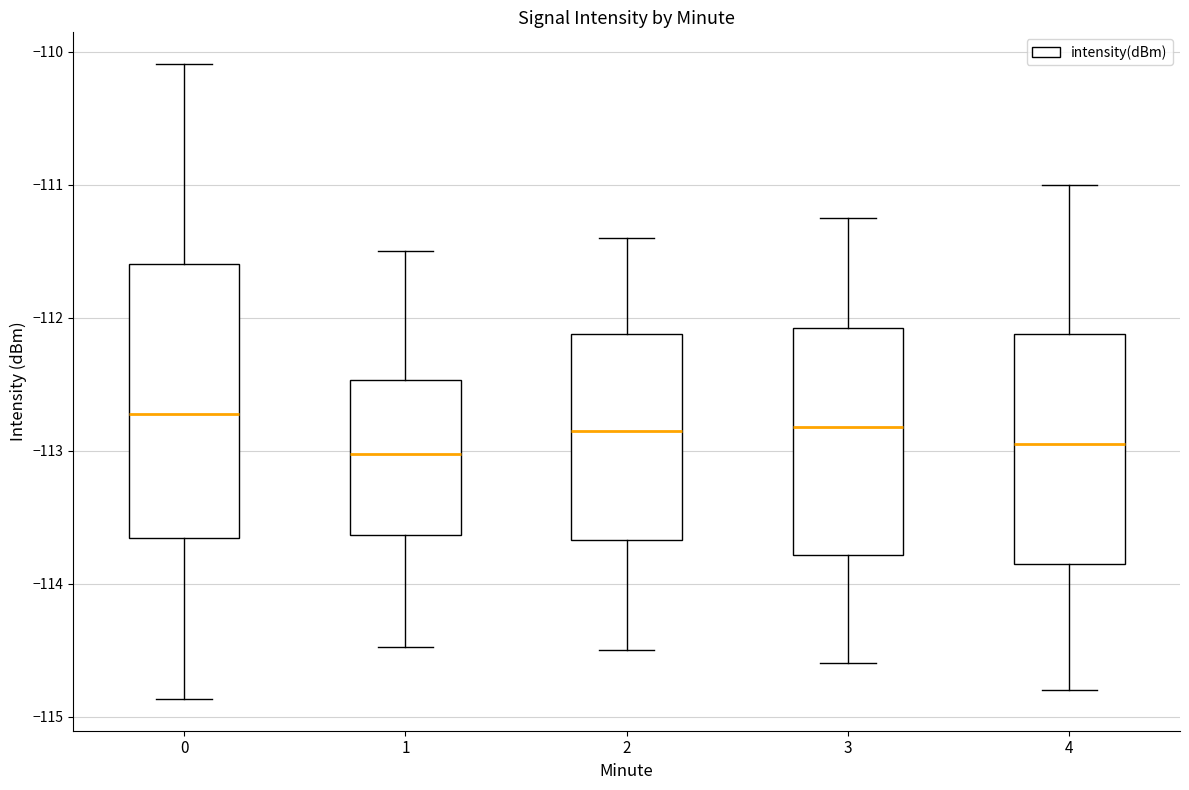

Where is the upper edge of the box at x = 0 on the y-axis? The values are not printed on the chart, so give them approximately, as read against the axis.

-111.6